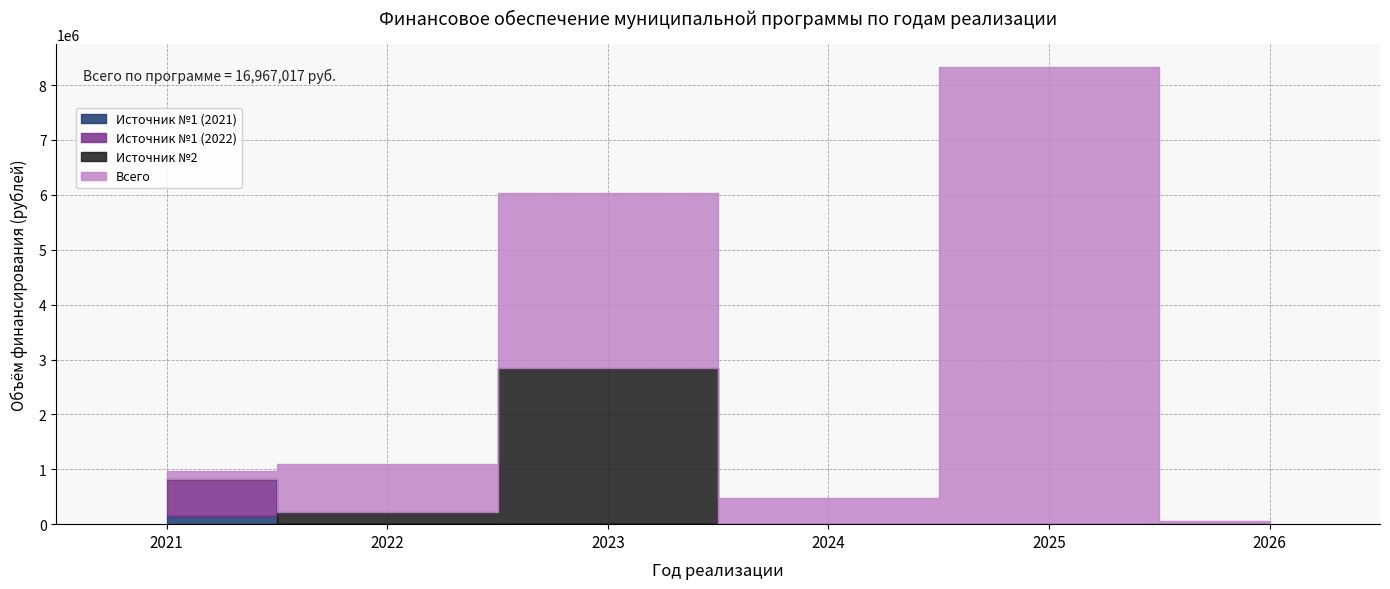

Which series has the widest spread of values?

Всего